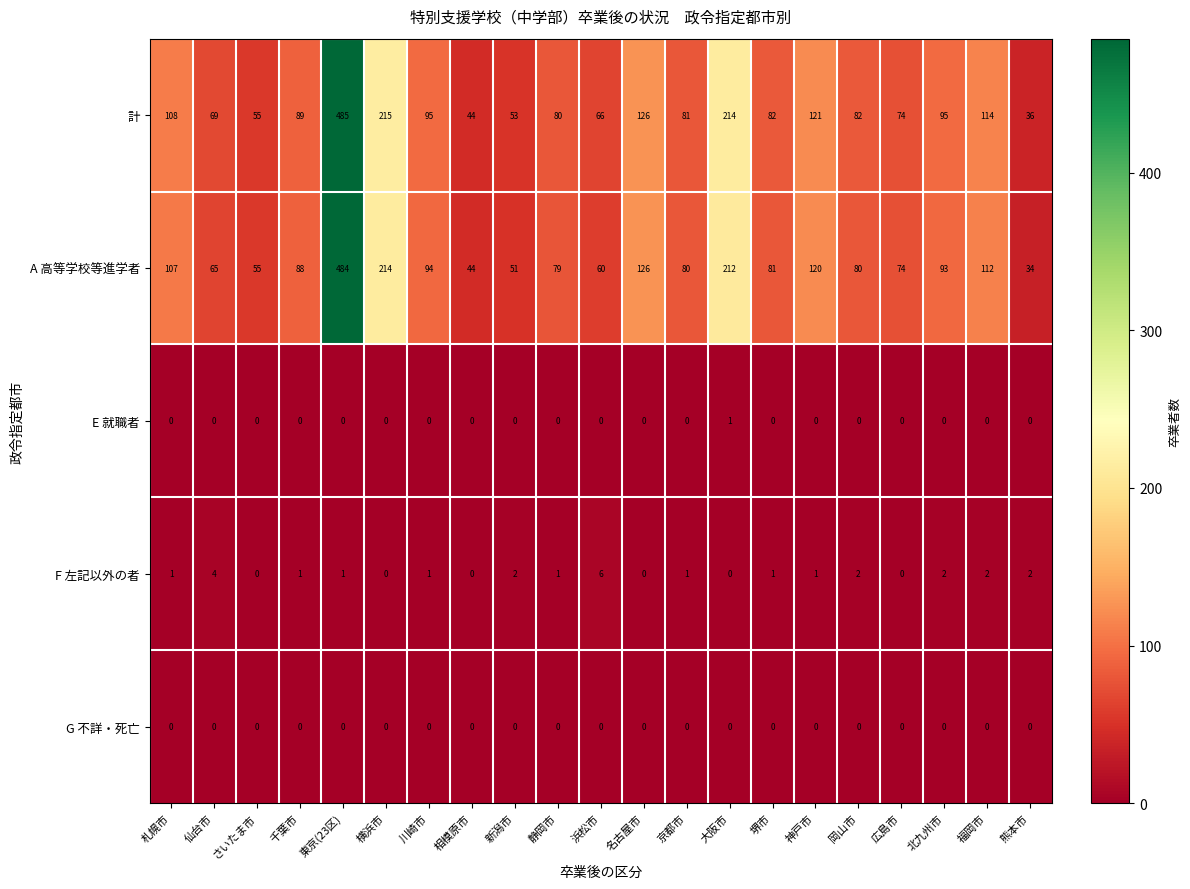

List the series in order of their peak value, lowest first.

G 不詳・死亡, E 就職者, F 左記以外の者, A 高等学校等進学者, 計